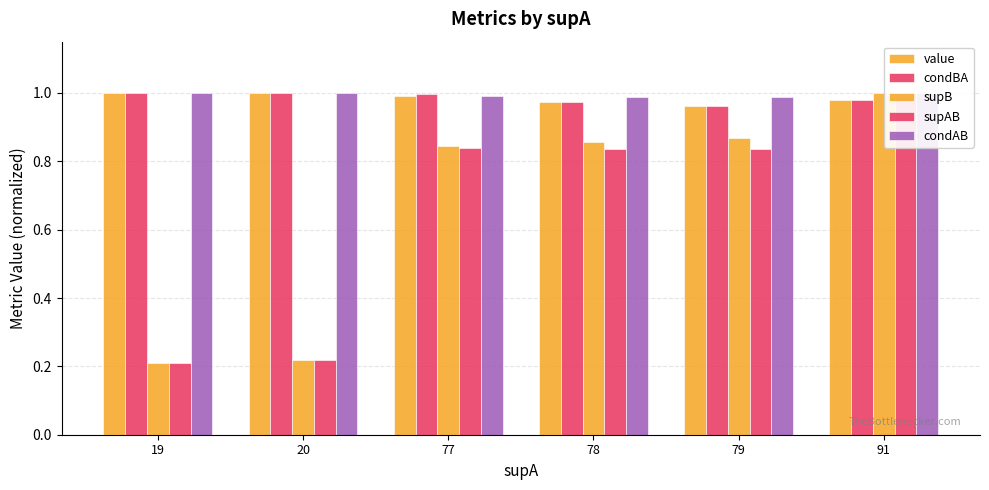

Is it true that value equals 0.6 at 79?

False